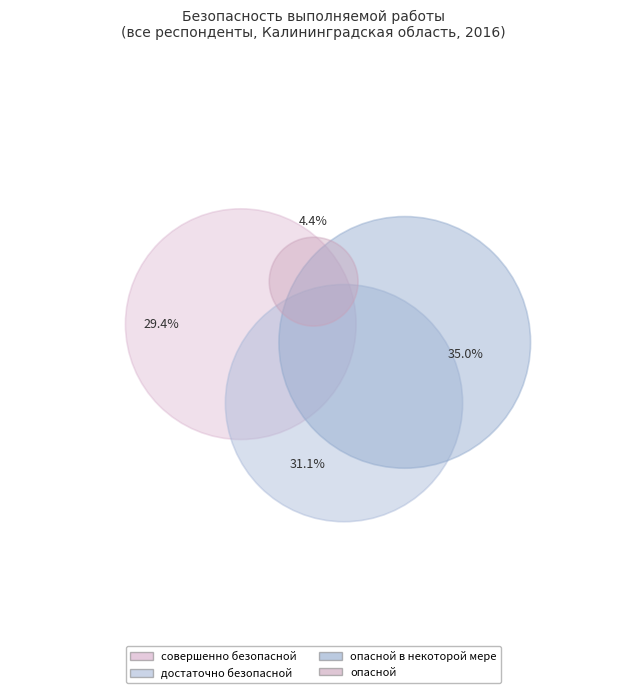

Which slice is the smallest?

опасной